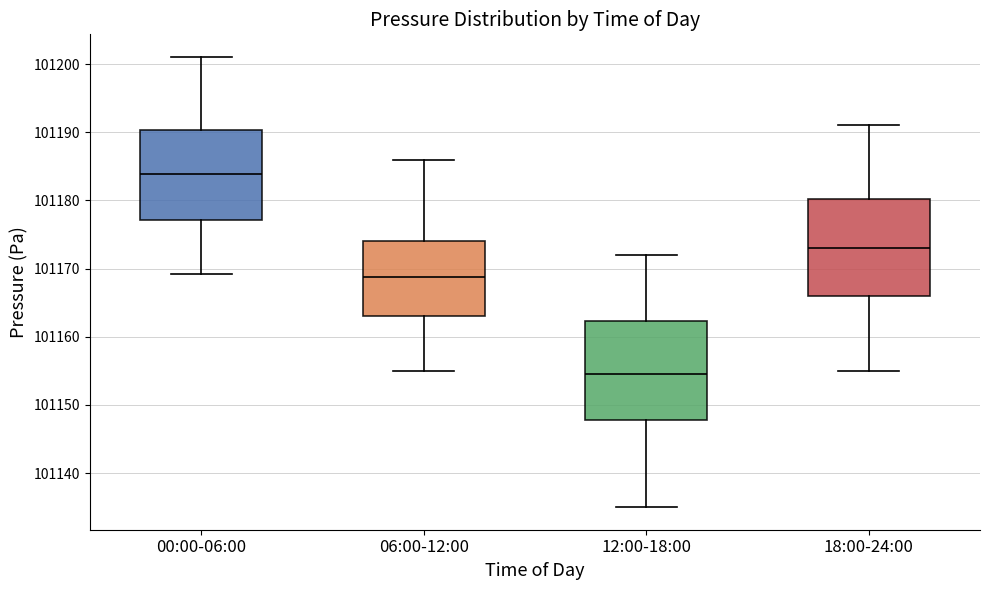

Which box has the lowest median line?

12:00-18:00